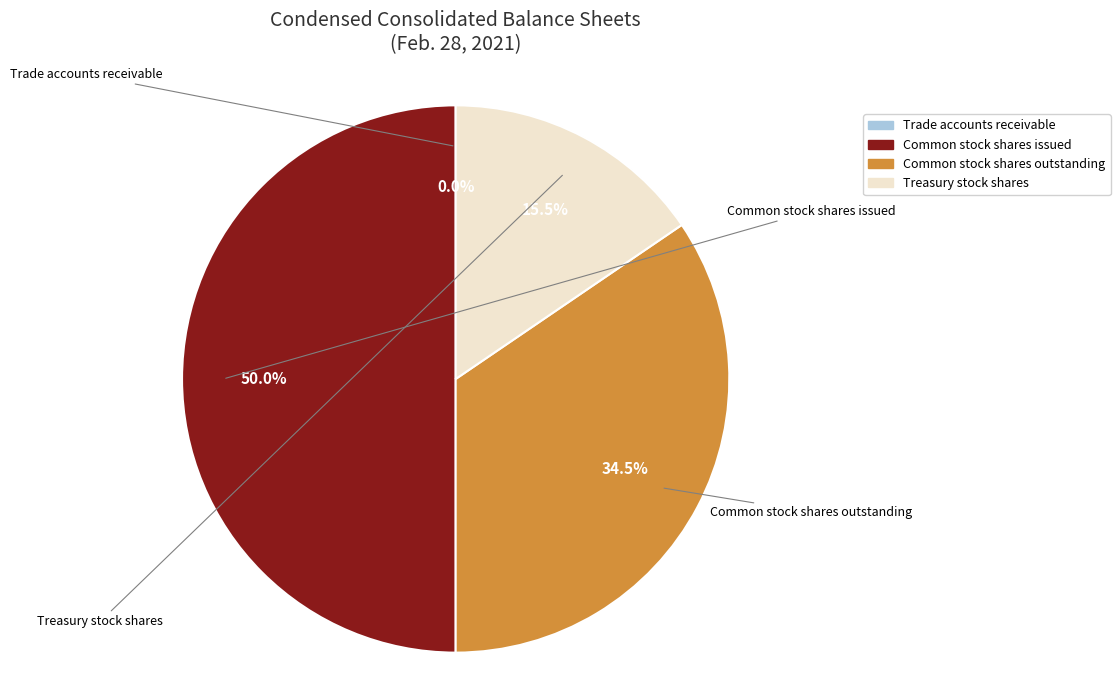

What is the largest slice in the pie chart?

Common stock shares issued